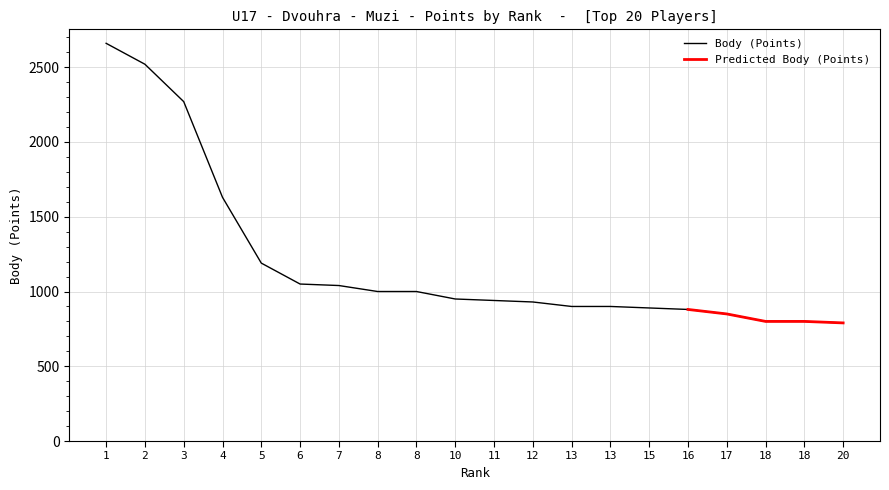

What is the ratio of the value at 16 to the value at 17?

1.0